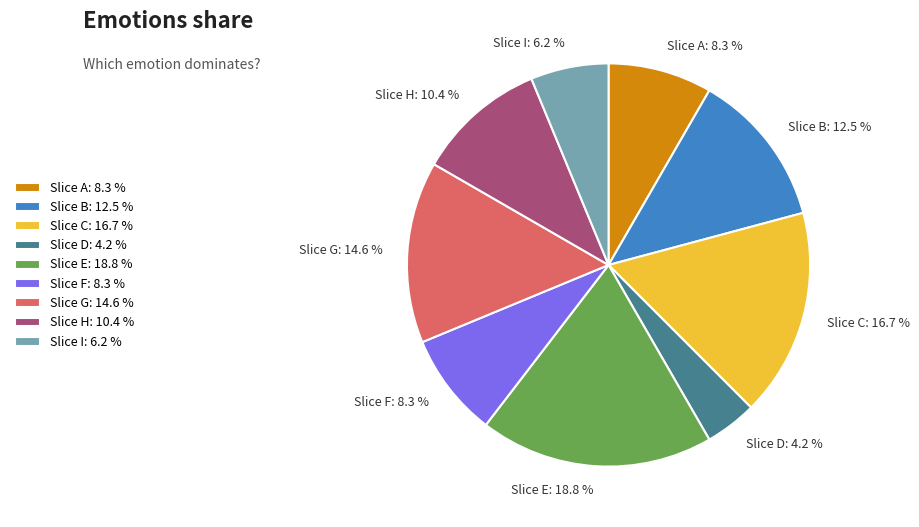

Which has a higher value, Slice I: 6.2 % or Slice G: 14.6 %?

Slice G: 14.6 %